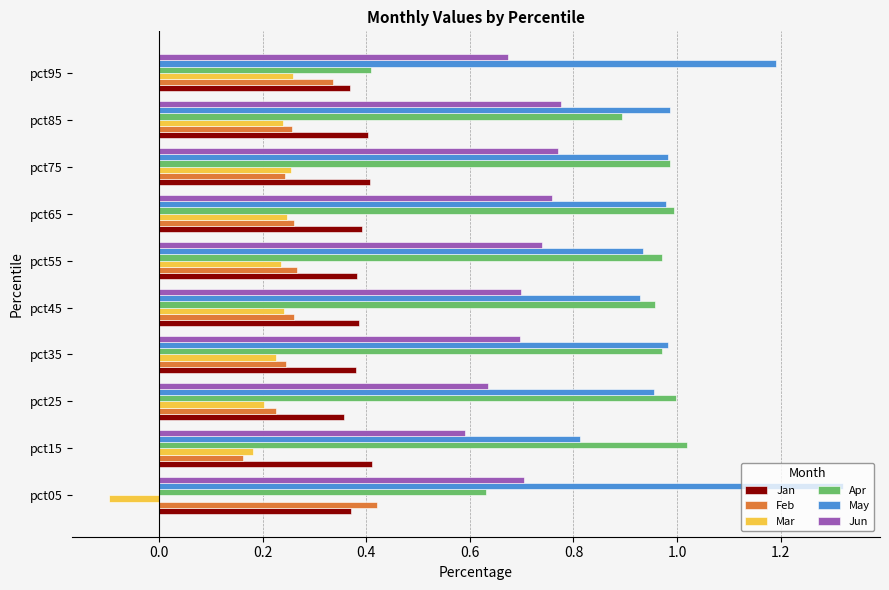

Which label corresponds to the smallest value in the chart?

pct05